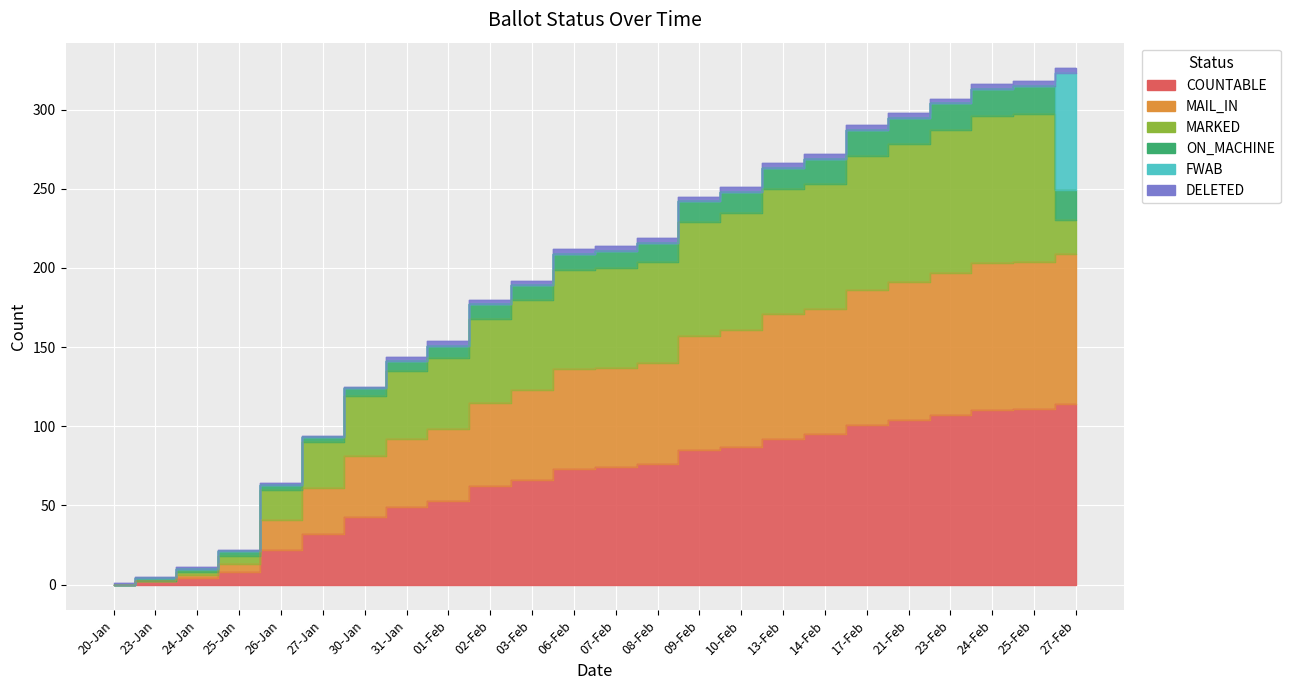

How many data points in COUNTABLE are less than 74?

12